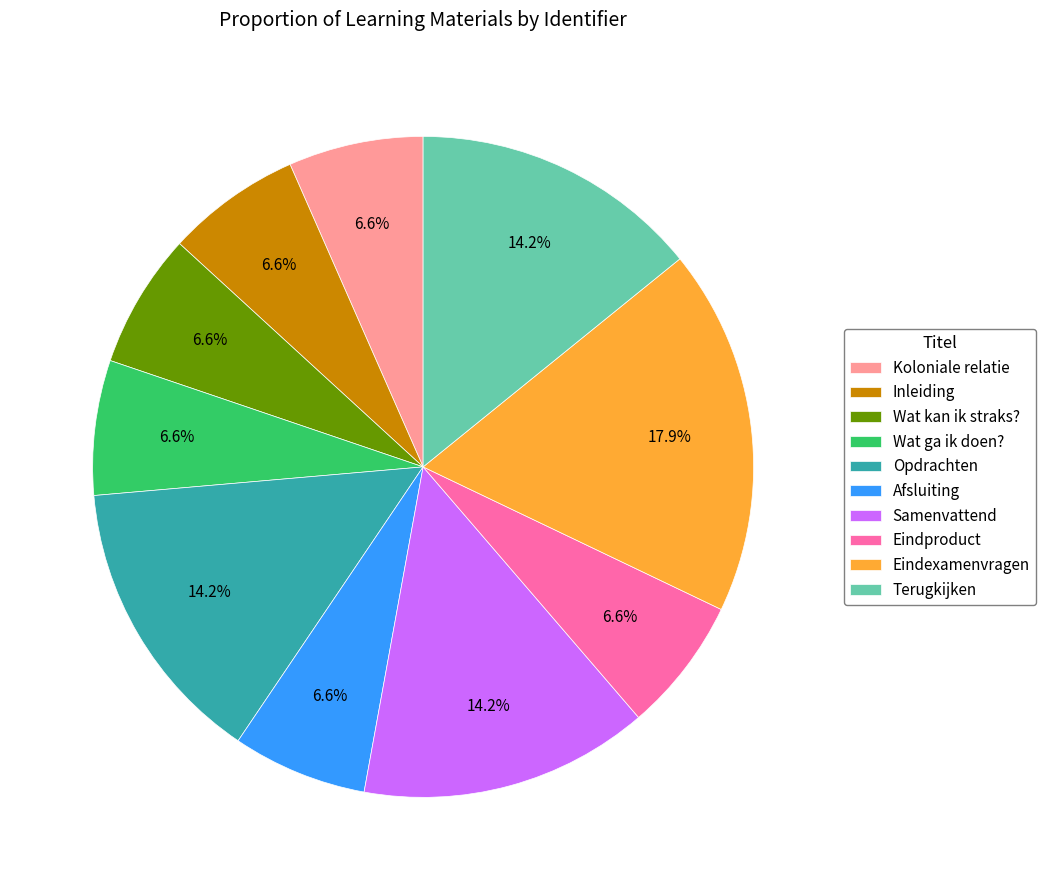

The Terugkijken slice represents 1% of the pie. True or false?

False